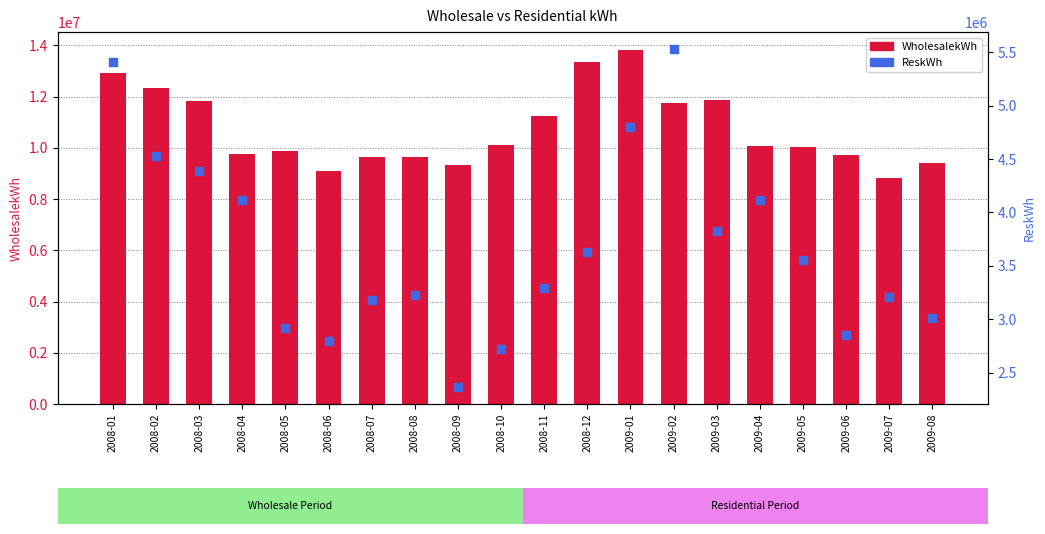

Which series has the widest spread of Y values?

WholesalekWh